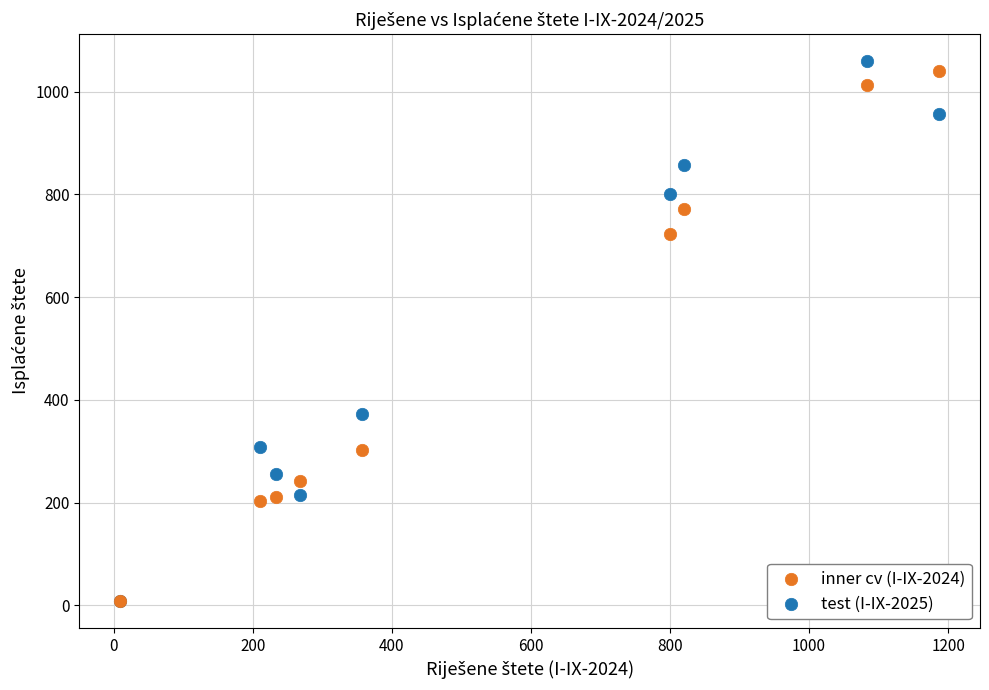

Across all series, what Y value is closest to 534?

373